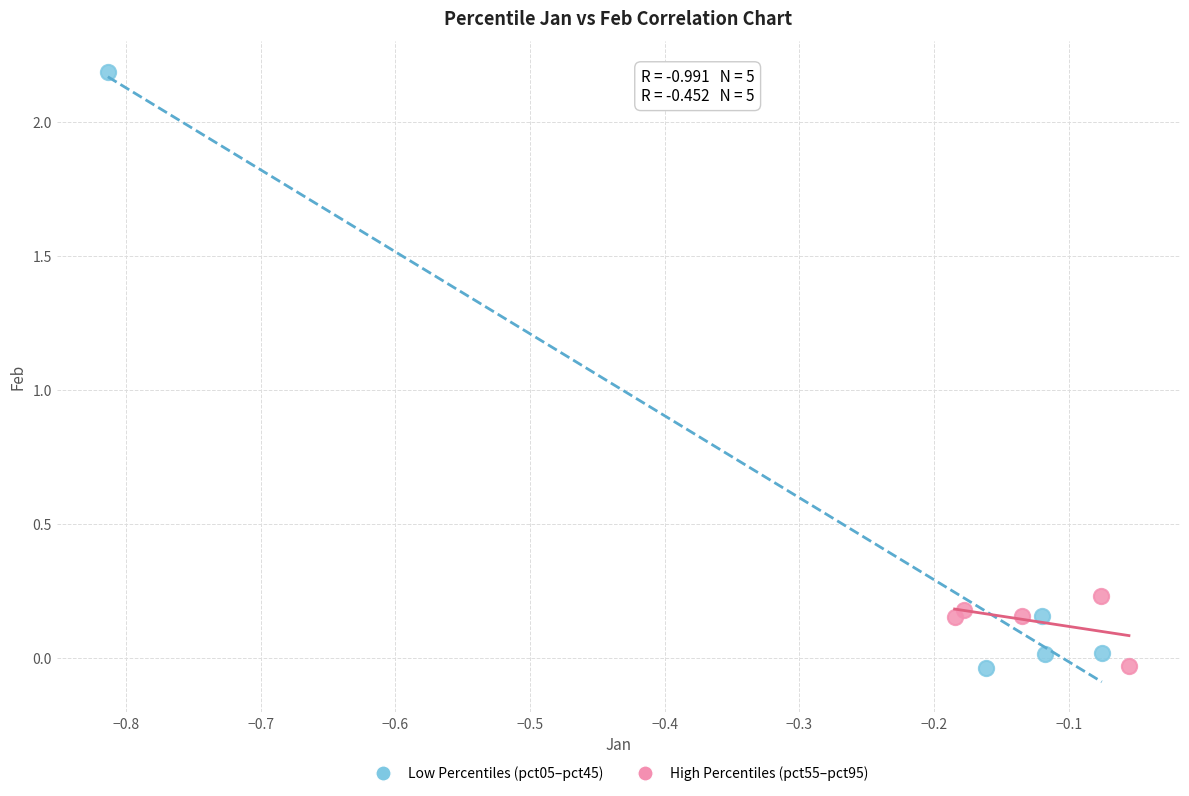

Which series contains the highest Y value?

Low Percentiles (pct05–pct45)